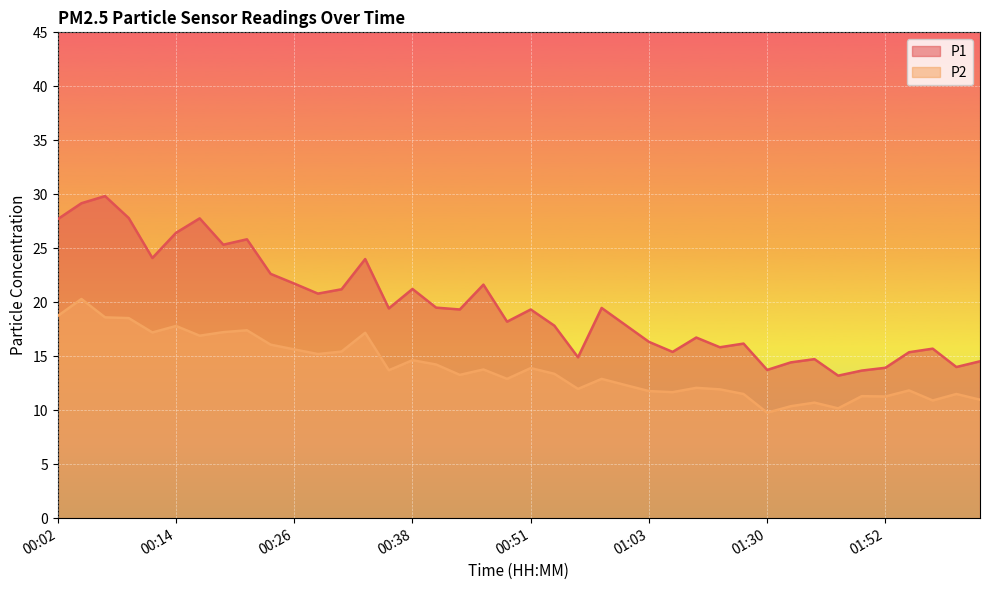

At which category is the sum across all series the highest?

00:04